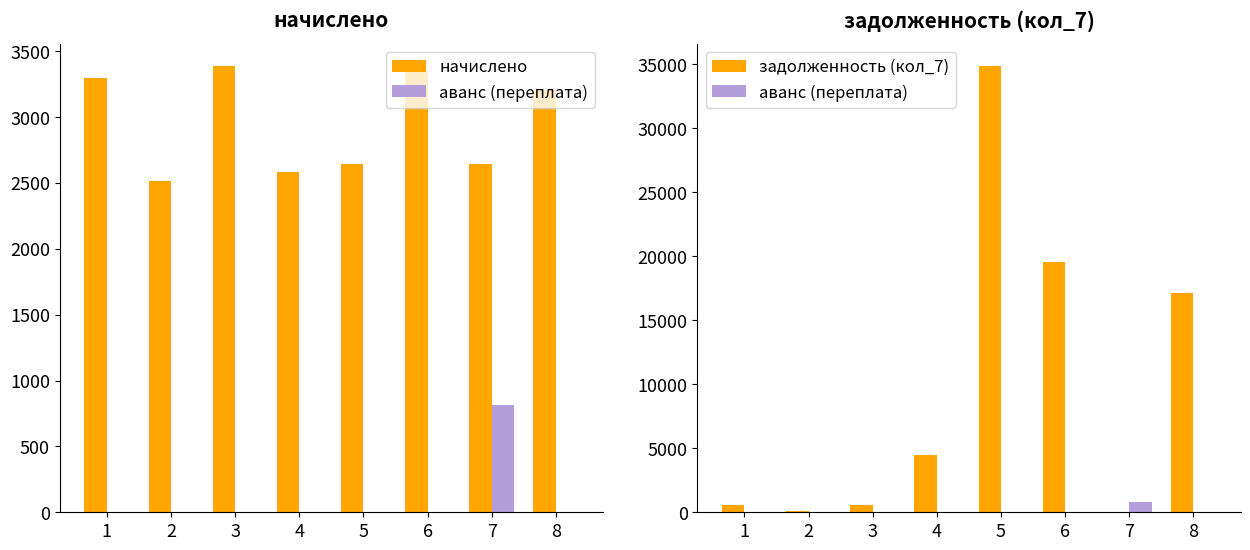

Reading left to right, list all the values displayed in this chart.

начислено: 1=3293.5	2=2513.5	3=3388.3	4=2579.3	5=2640.9	6=3348.8	7=2640.9	8=3206.6
аванс (переплата): 1=0.0	2=0.0	3=0.0	4=0.0	5=0.0	6=0.0	7=813.0	8=0.0
задолженность (кол_7): 1=548.9	2=136.3	3=564.7	4=4500.4	5=34879.1	6=19531.8	7=0.0	8=17170.0